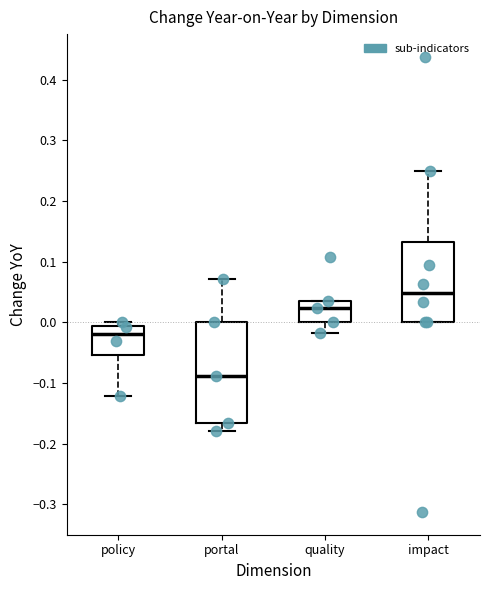

Where does the median line of the box for portal sit on the y-axis? The values are not printed on the chart, so give them approximately, as read against the axis.

-0.09